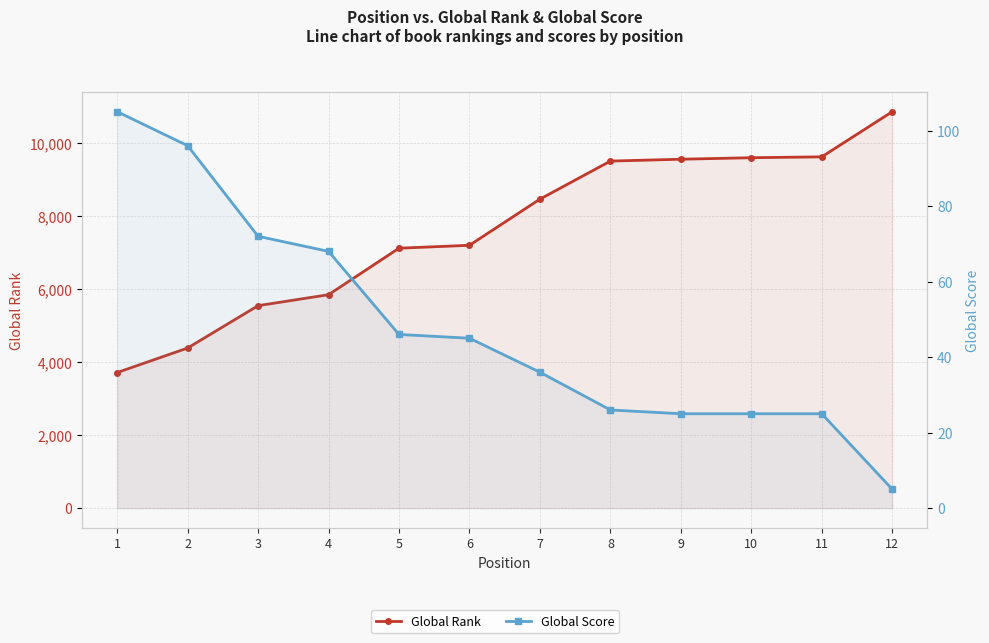

Reading left to right, list all the values displayed in this chart.

Global Rank: 1=3716	2=4388	3=5549	4=5850	5=7124	6=7204	7=8469	8=9512	9=9563	10=9604	11=9628	12=10866
Global Score: 1=105	2=96	3=72	4=68	5=46	6=45	7=36	8=26	9=25	10=25	11=25	12=5